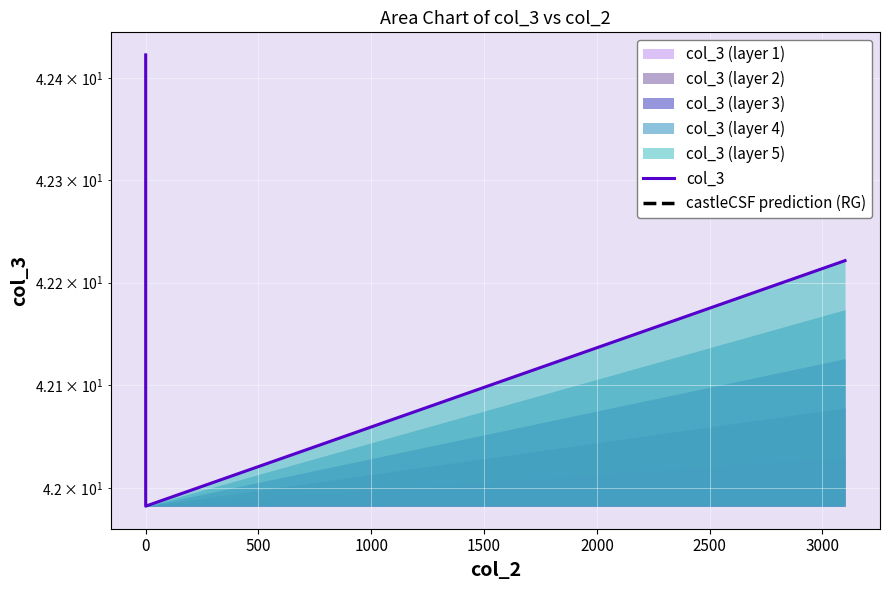

Approximately how many times larger is the value at 0 compared to 0?

1.0